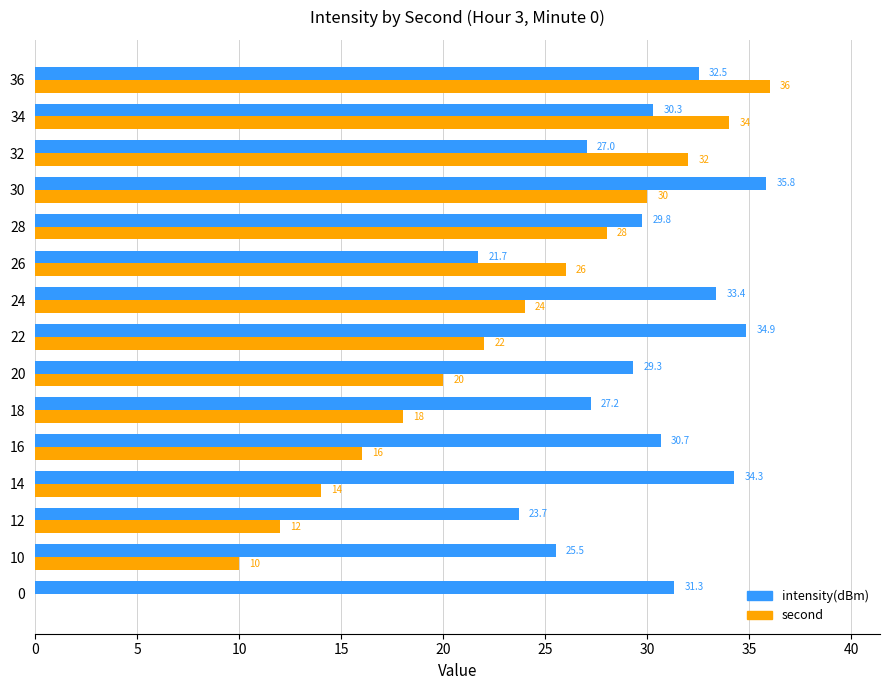

How many data points does each series have?

15